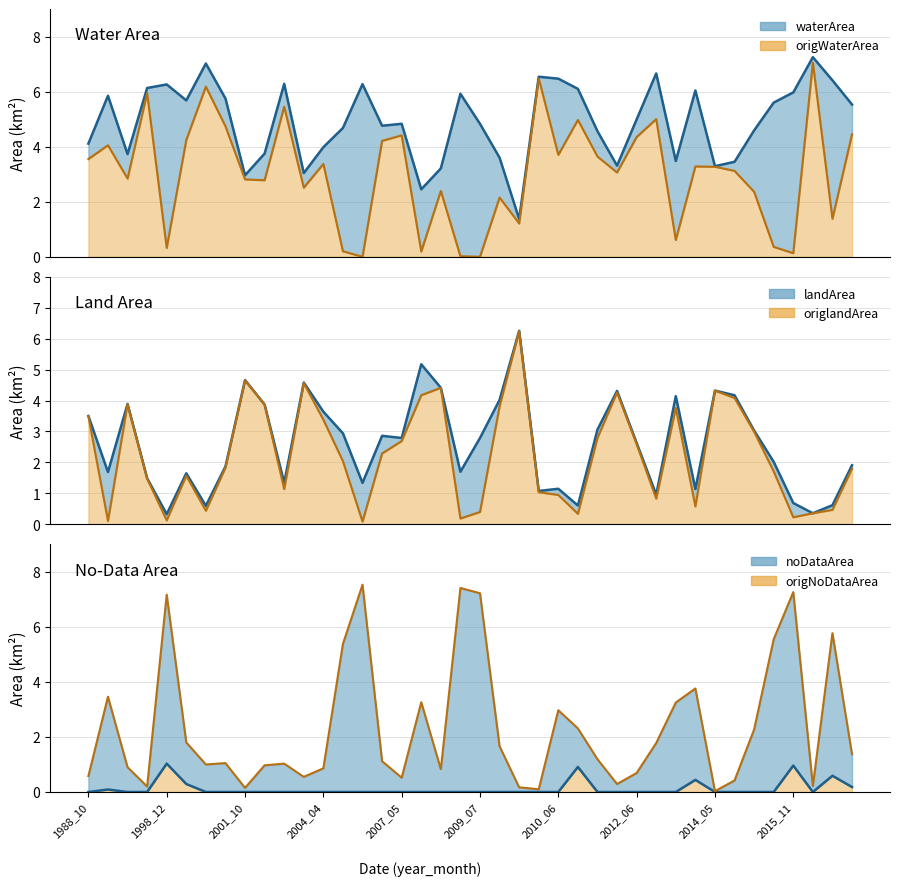

Reading left to right, extract all data points from this chart.

waterArea: 4.1	5.8	3.7	6.1	6.3	5.7	7.0	5.8	3.0	3.8	6.3	3.0	4.0	4.7	6.3	4.8	4.8	2.5	3.2	5.9	4.8	3.6	1.4	6.5	6.5	6.1	4.6	3.3	5.0	6.7	3.5	6.0	3.3	3.5	4.6	5.6	6.0	7.2	6.4	5.5
origWaterArea: 3.5	4.0	2.8	5.9	0.3	4.2	6.2	4.7	2.8	2.8	5.5	2.5	3.4	0.2	0.0	4.2	4.4	0.2	2.4	0.0	0.0	2.1	1.2	6.5	3.7	5.0	3.6	3.1	4.3	5.0	0.6	3.3	3.3	3.1	2.4	0.4	0.1	7.0	1.4	4.5
landArea: 3.5	1.7	3.9	1.5	0.3	1.6	0.6	1.9	4.7	3.9	1.3	4.6	3.6	2.9	1.3	2.9	2.8	5.2	4.4	1.7	2.8	4.0	6.2	1.1	1.1	0.6	3.1	4.3	2.6	1.0	4.1	1.1	4.3	4.2	3.0	2.0	0.7	0.4	0.6	1.9
origlandArea: 3.5	0.1	3.9	1.5	0.1	1.6	0.4	1.8	4.7	3.9	1.1	4.6	3.4	2.0	0.1	2.3	2.7	4.2	4.4	0.2	0.4	3.8	6.2	1.0	0.9	0.3	2.8	4.3	2.6	0.8	3.8	0.6	4.3	4.1	3.0	1.7	0.2	0.4	0.5	1.8
noDataArea: 0.0	0.1	0.0	0.0	1.0	0.3	0.0	0.0	0.0	0.0	0.0	0.0	0.0	0.0	0.0	0.0	0.0	0.0	0.0	0.0	0.0	0.0	0.0	0.0	0.0	0.9	0.0	0.0	0.0	0.0	0.0	0.4	0.0	0.0	0.0	0.0	1.0	0.0	0.6	0.2
origNoDataArea: 0.6	3.5	0.9	0.2	7.2	1.8	1.0	1.1	0.1	1.0	1.0	0.6	0.9	5.4	7.5	1.1	0.5	3.3	0.8	7.4	7.2	1.7	0.2	0.1	3.0	2.3	1.2	0.3	0.7	1.8	3.2	3.8	0.0	0.4	2.3	5.5	7.3	0.2	5.8	1.4